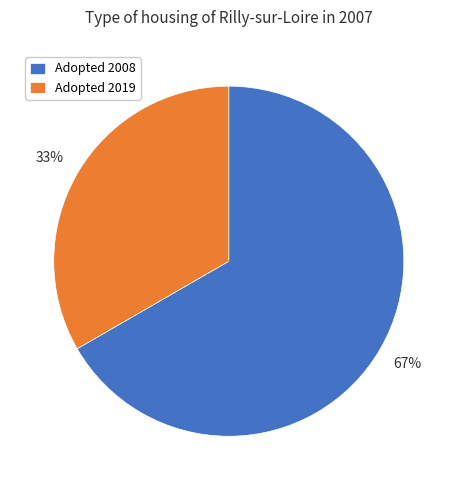

How many slices are in this pie chart?

2